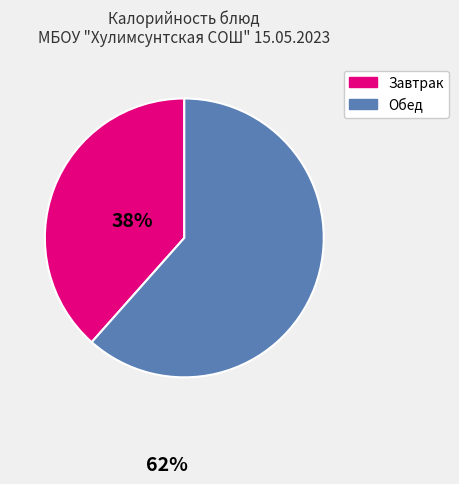

Do Обед and Завтрак together represent more than half of the pie?

Yes